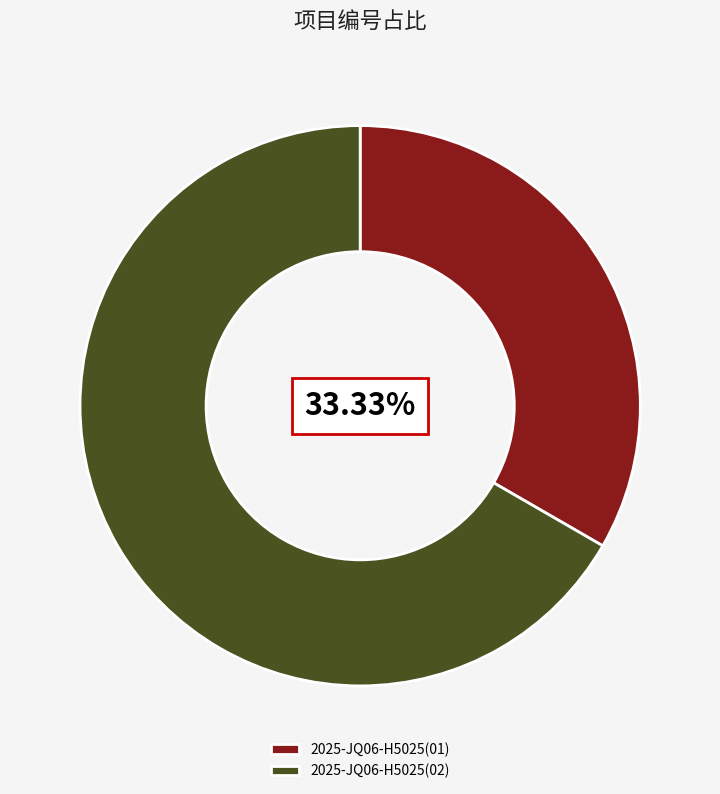

Which slice is the smallest?

2025-JQ06-H5025(01)